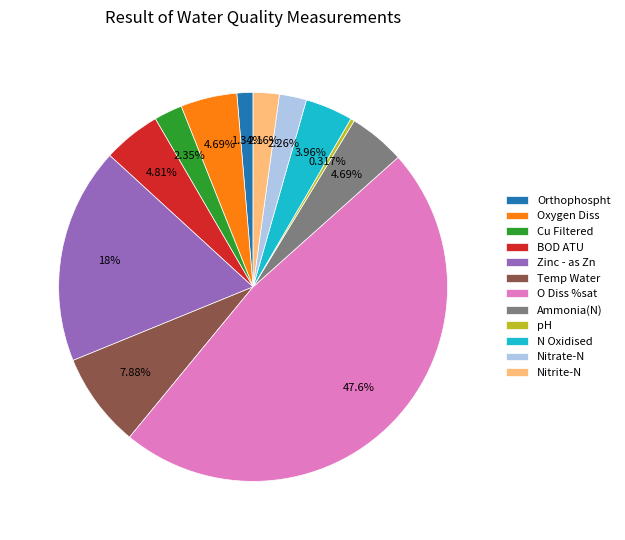

What is the largest slice in the pie chart?

O Diss %sat